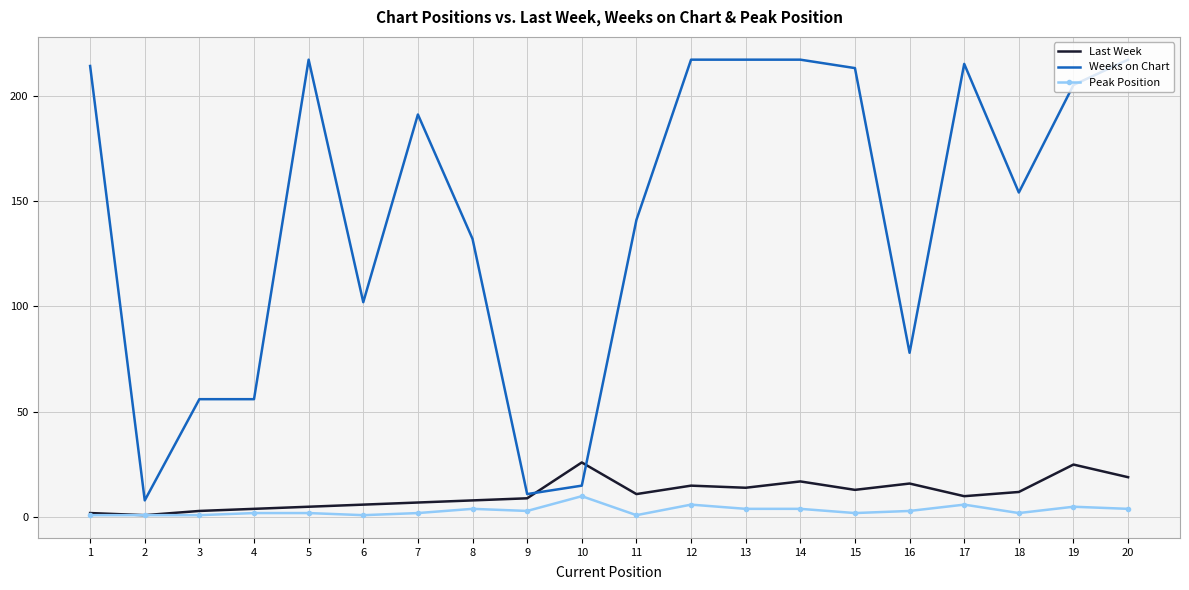

What is the maximum value for Last Week?

26